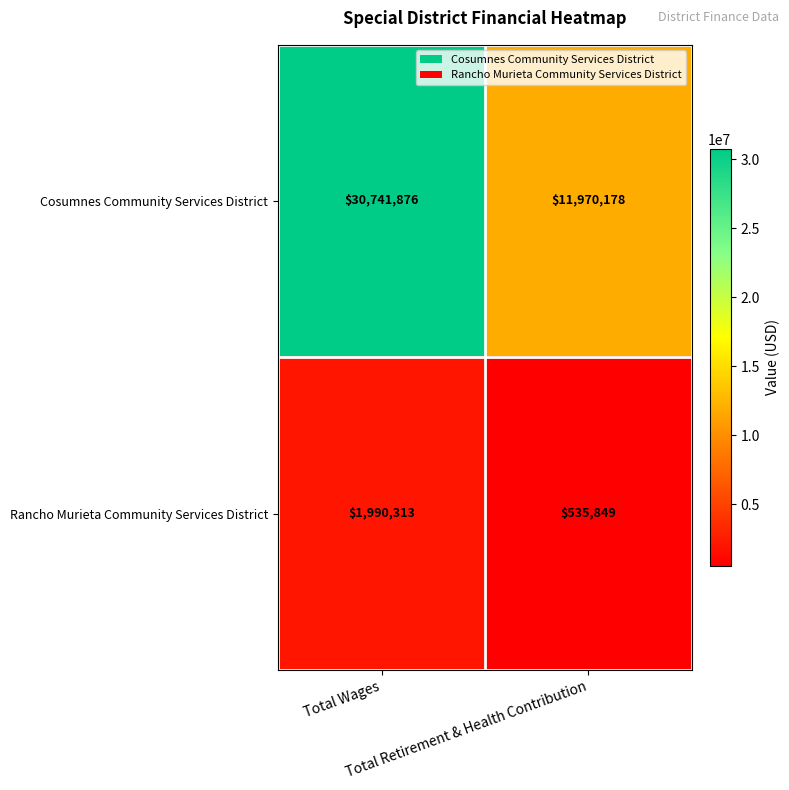

What is the difference between the maximum and minimum values in the Cosumnes Community Services District series?

18771698